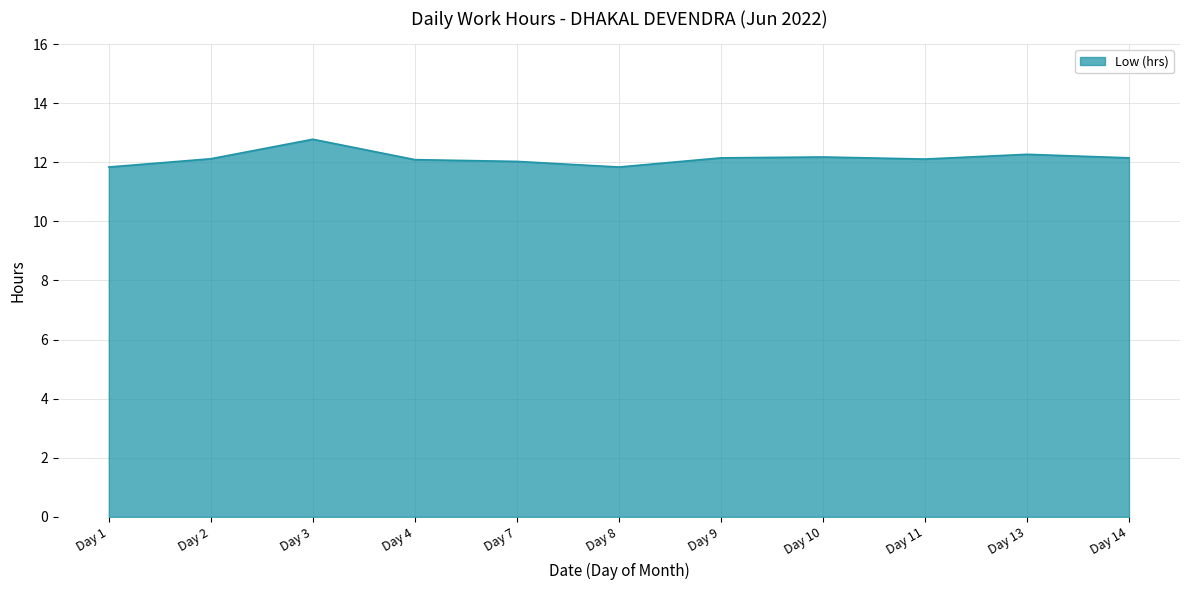

What is the difference between the maximum and minimum values?

0.9